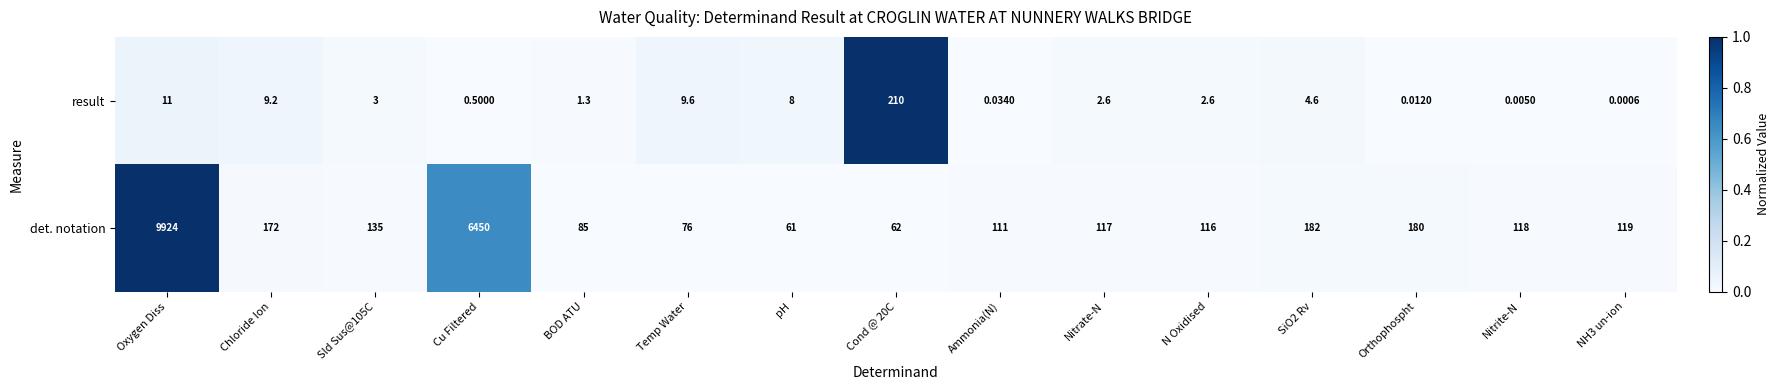

Which series has the largest total across all categories?

det. notation